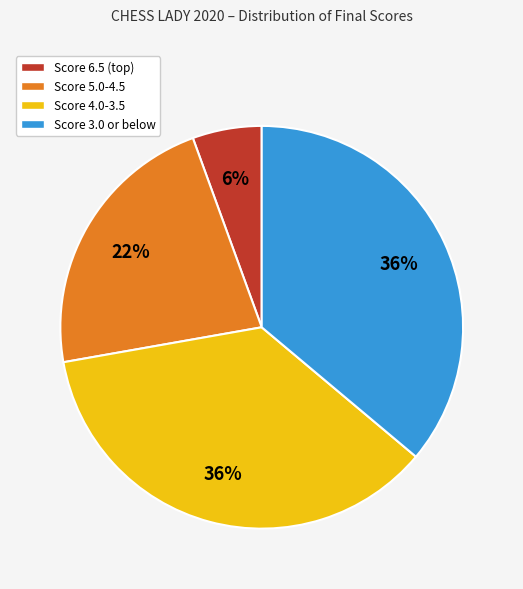

Is there a majority slice in this chart?

No